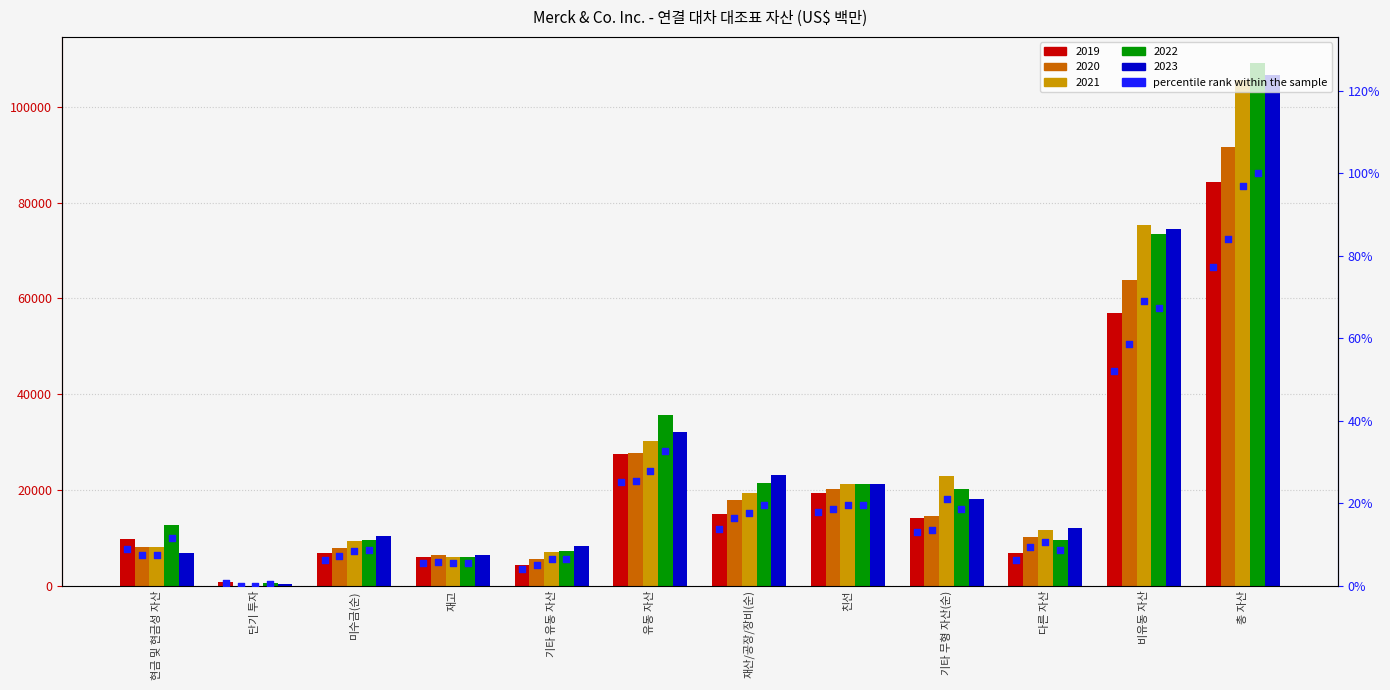

Is the value of 2019 at 기타 유동 자산 greater than the value of 2020 at 재산/공장/장비(순)?

No